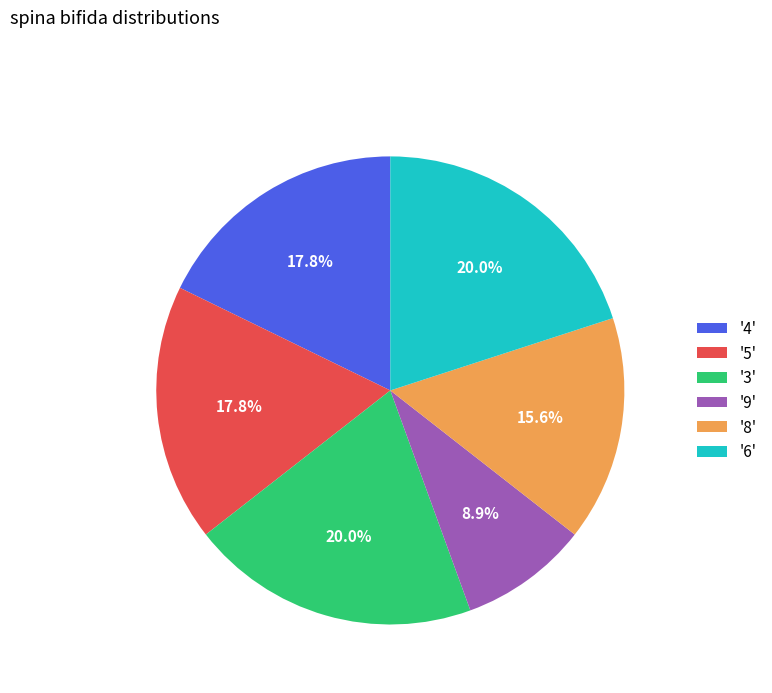

Does any single category account for the majority?

No